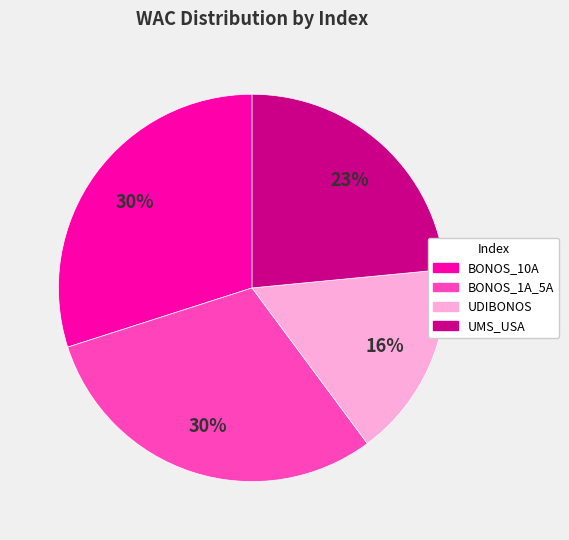

Is there a majority slice in this chart?

No